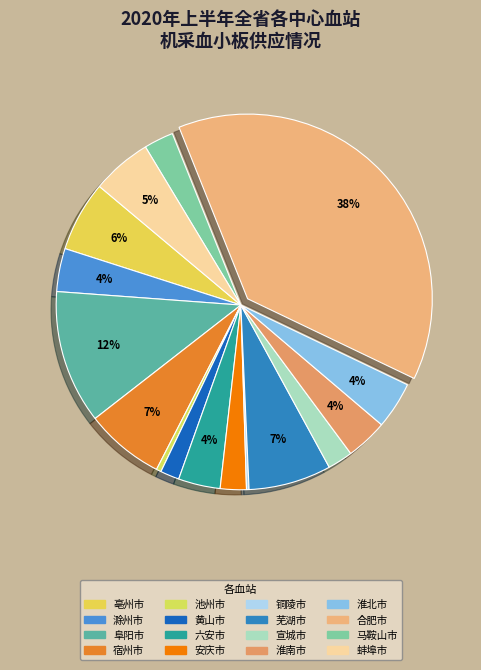

Which slice is the largest?

合肥市